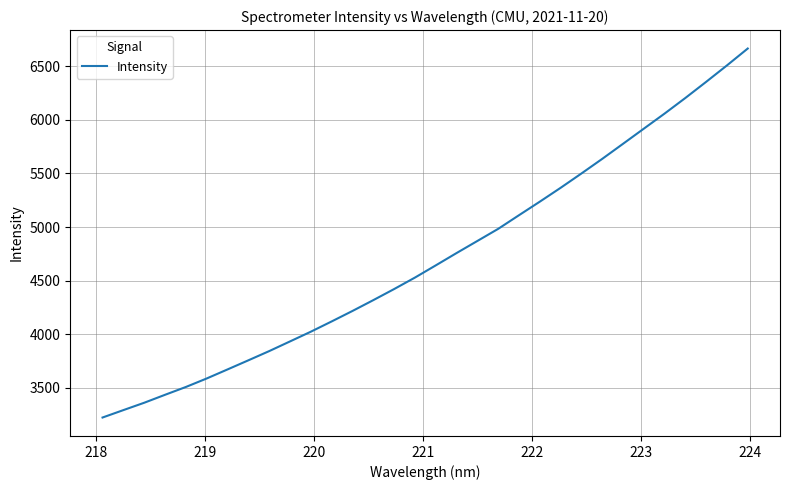

True or false: the data has more than 0 interior local peaks.

False